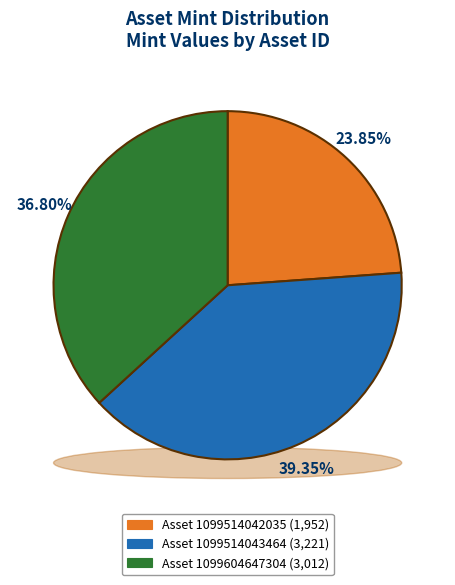

Which category has the biggest portion of the pie?

1099514043464